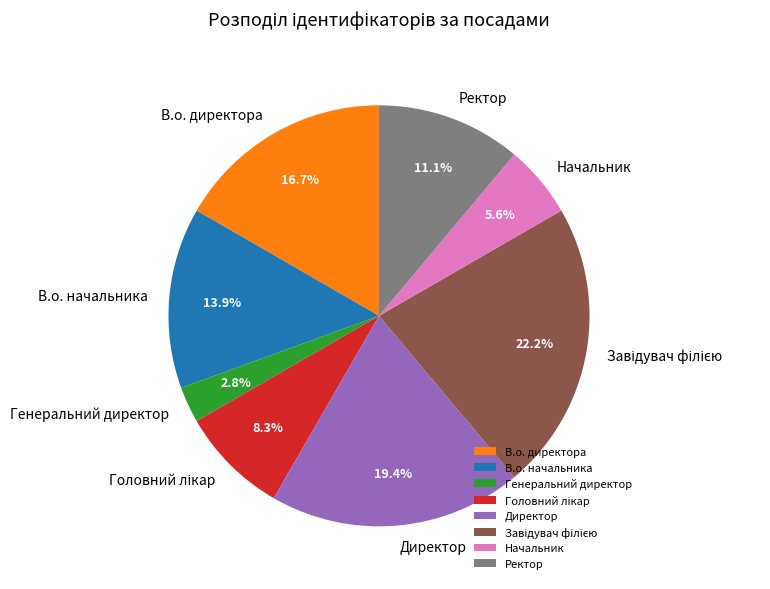

How many segments does this pie chart have?

8